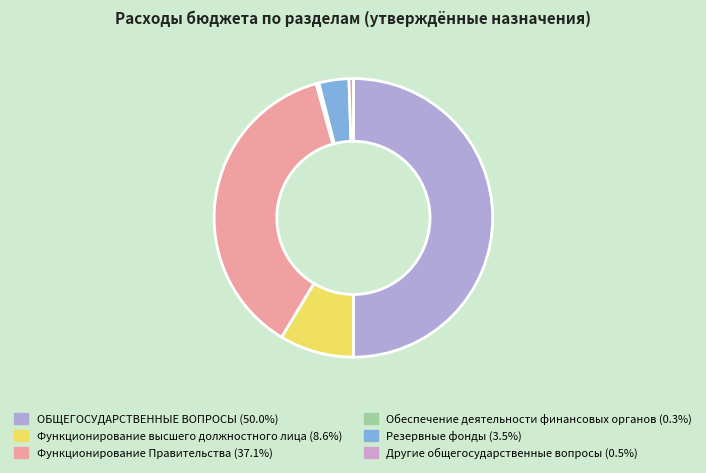

To the nearest percent, what is the combined percentage of Резервные фонды and Функционирование высшего должностного лица?

12%